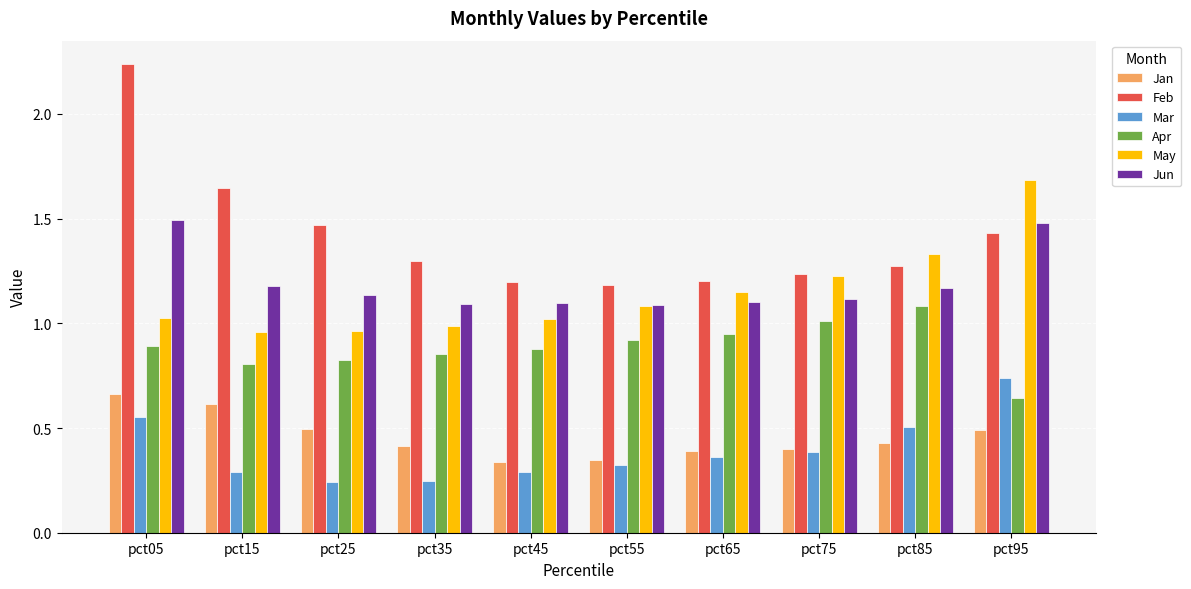

Which series has the largest total across all categories?

Feb